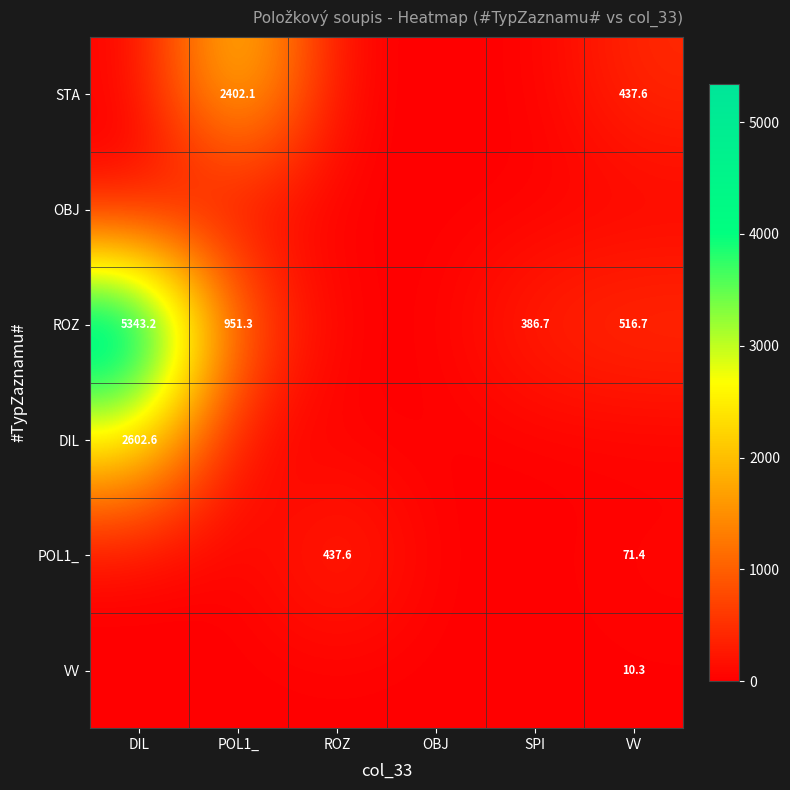

At how many categories does at least one series exceed 3149?

1